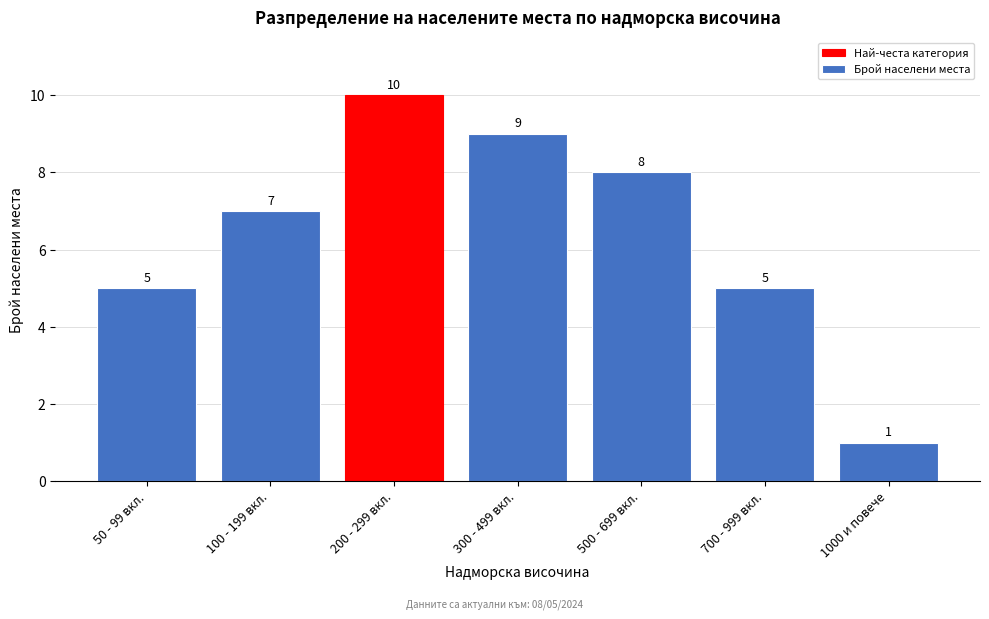

Reading left to right, list all the values displayed in this chart.

5	7	10	9	8	5	1